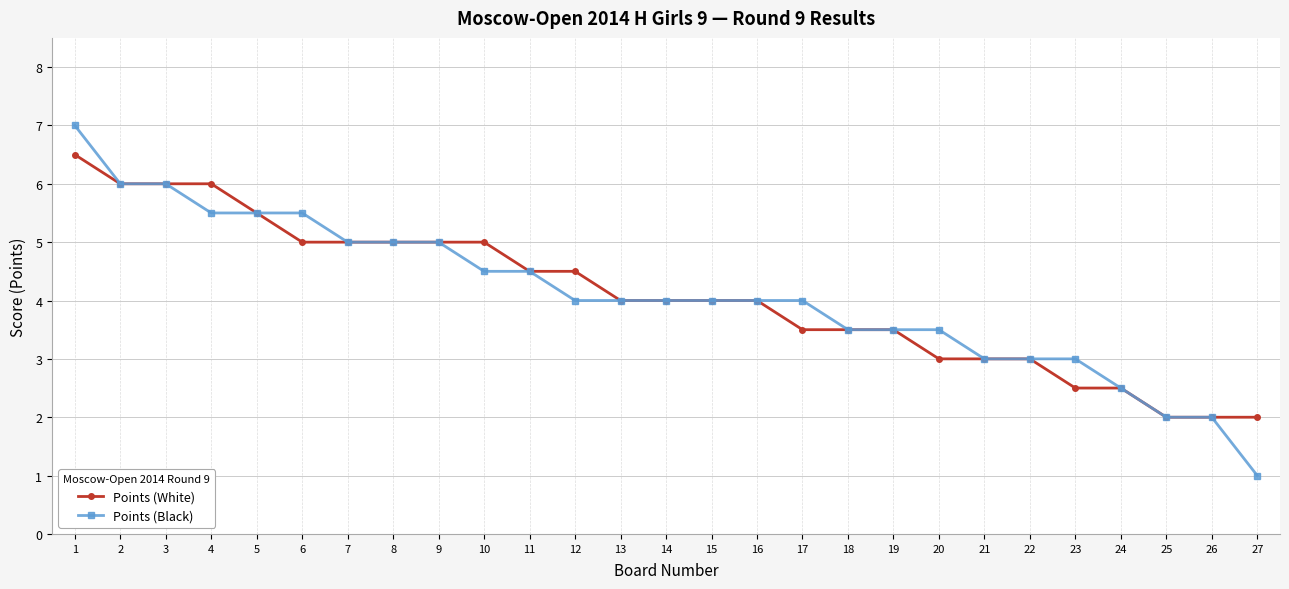

Where does the Points (Black) series first go above 4?

1